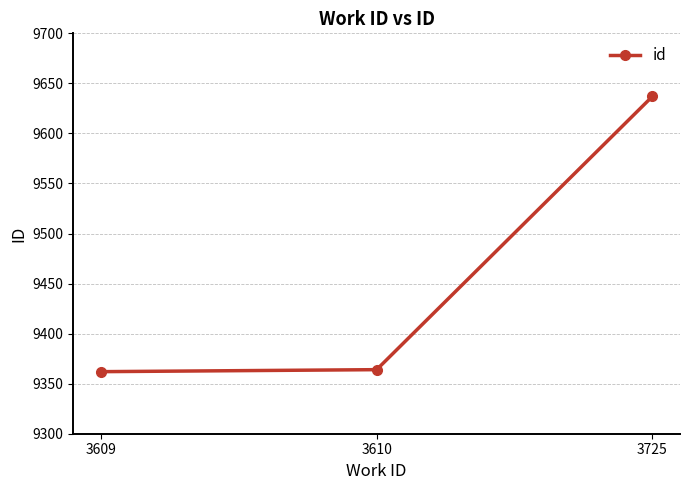

Which has a higher value, 3725 or 3609?

3725